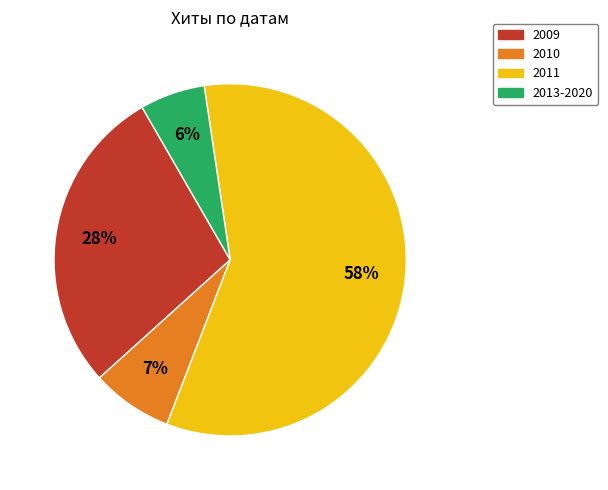

Does any single category account for the majority?

Yes